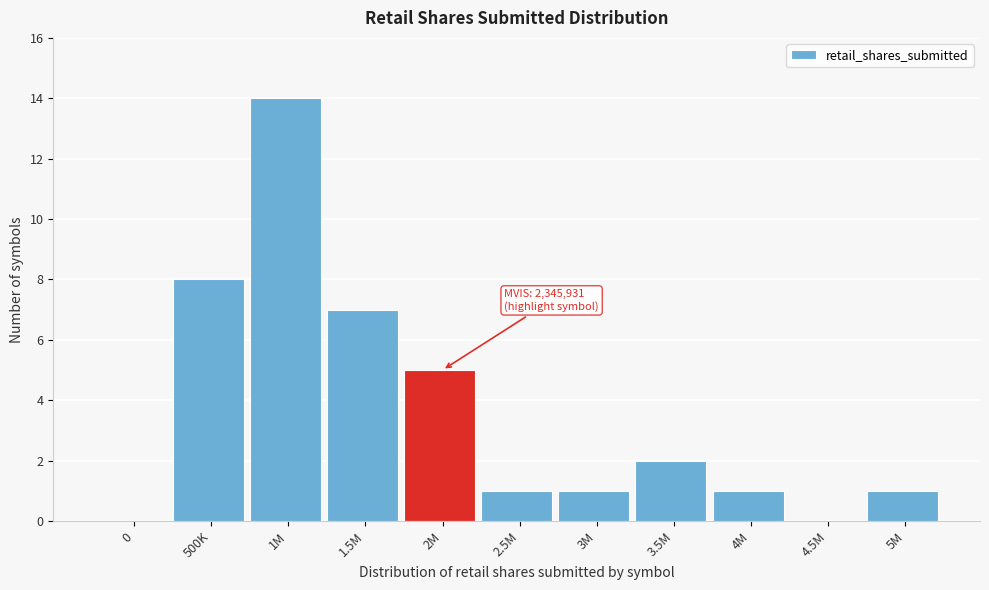

Reading right to left, transcribe all the data shown in this chart.

5M=1	4.5M=0	4M=1	3.5M=2	3M=1	2.5M=1	2M=5	1.5M=7	1M=14	500K=8	0=0